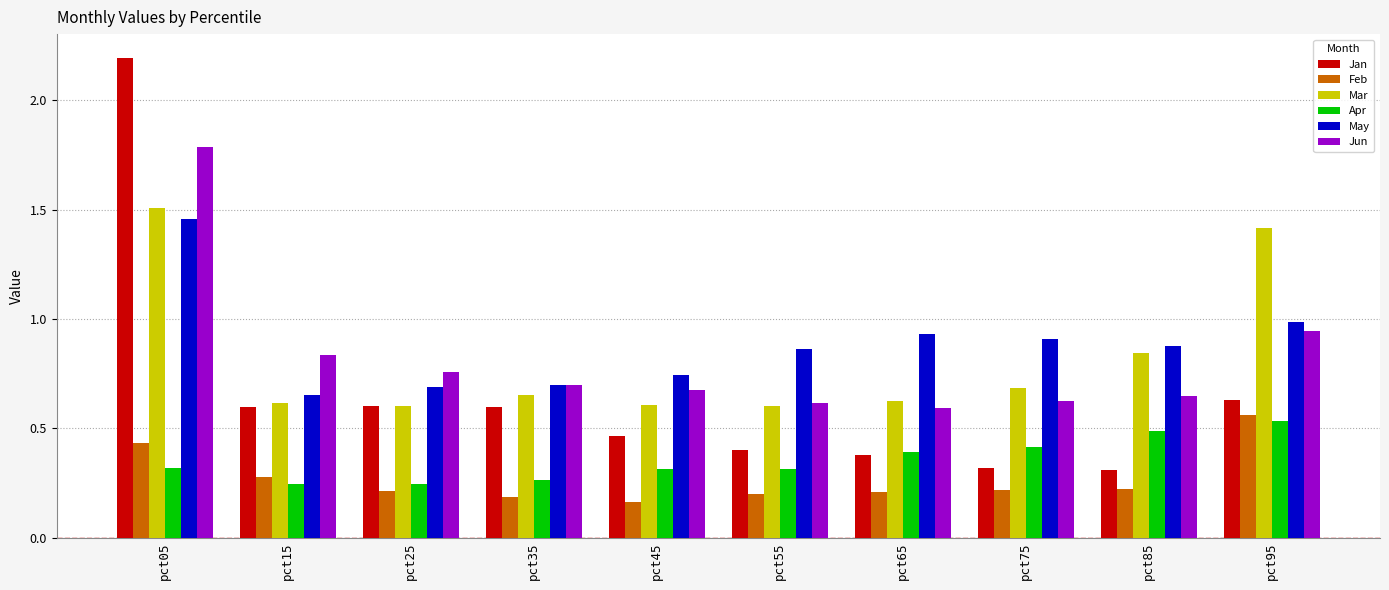

Which series has the largest range (max minus min)?

Jan